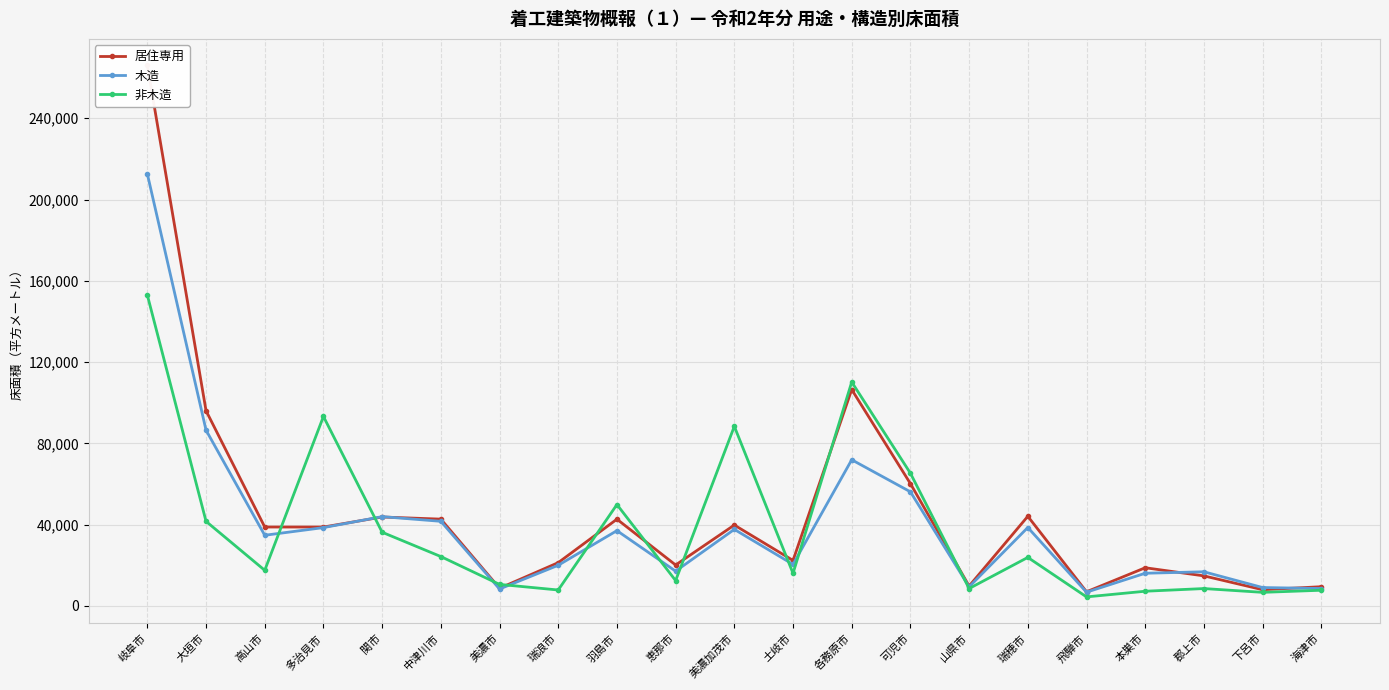

In 非木造, how many points are lower than both neighbors (excluding endpoints)?

7